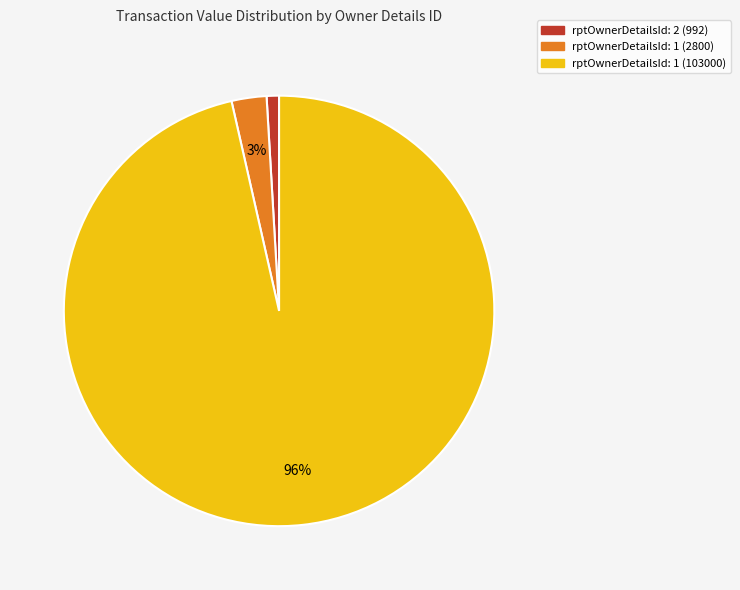

Is there a majority slice in this chart?

Yes